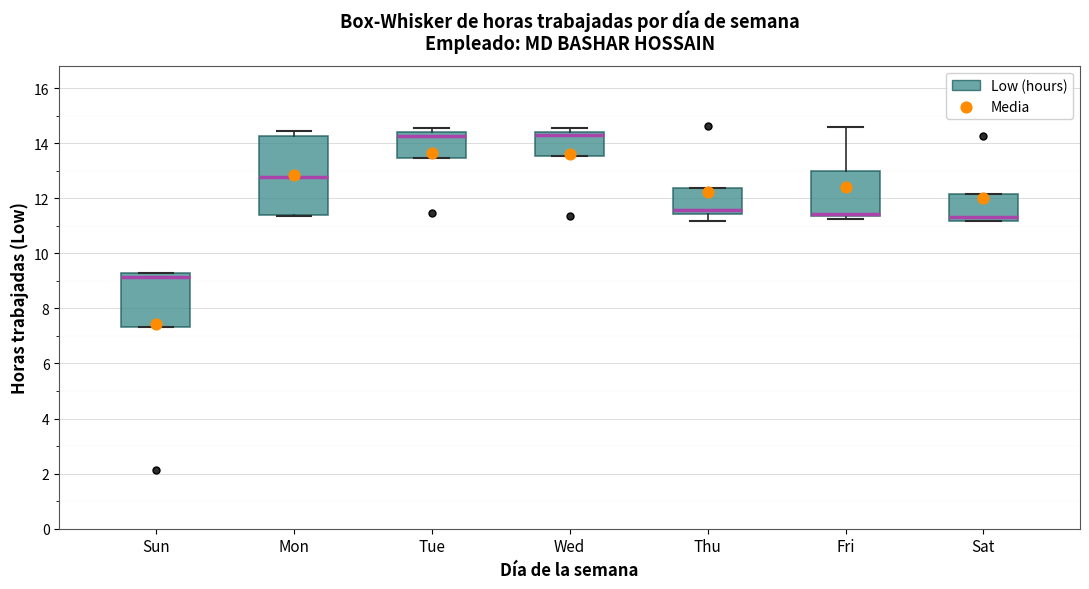

Reading left to right, transcribe this box plot: for each box, give where its median line is, the range the box spans, and where its two whiskers end, as read against the y-axis. The values are not printed on the chart, so give them approximately, as read against the axis.

Sun: median 9.2 (just below the box's upper edge), box 7.4 to 9.2, whiskers 7.4 to 9.2
Mon: median 12.8, box 11.4 to 14.2, whiskers 11.4 to 14.4
Tue: median 14.2, box 13.4 to 14.4, whiskers 13.4 to 14.6
Wed: median 14.4 (just below the box's upper edge), box 13.6 to 14.4, whiskers 13.6 to 14.6
Thu: median 11.6, box 11.4 to 12.4, whiskers 11.2 to 12.4
Fri: median 11.4 (just above the box's lower edge), box 11.4 to 13.0, whiskers 11.2 to 14.6
Sat: median 11.4, box 11.2 to 12.2, whiskers 11.2 to 12.2